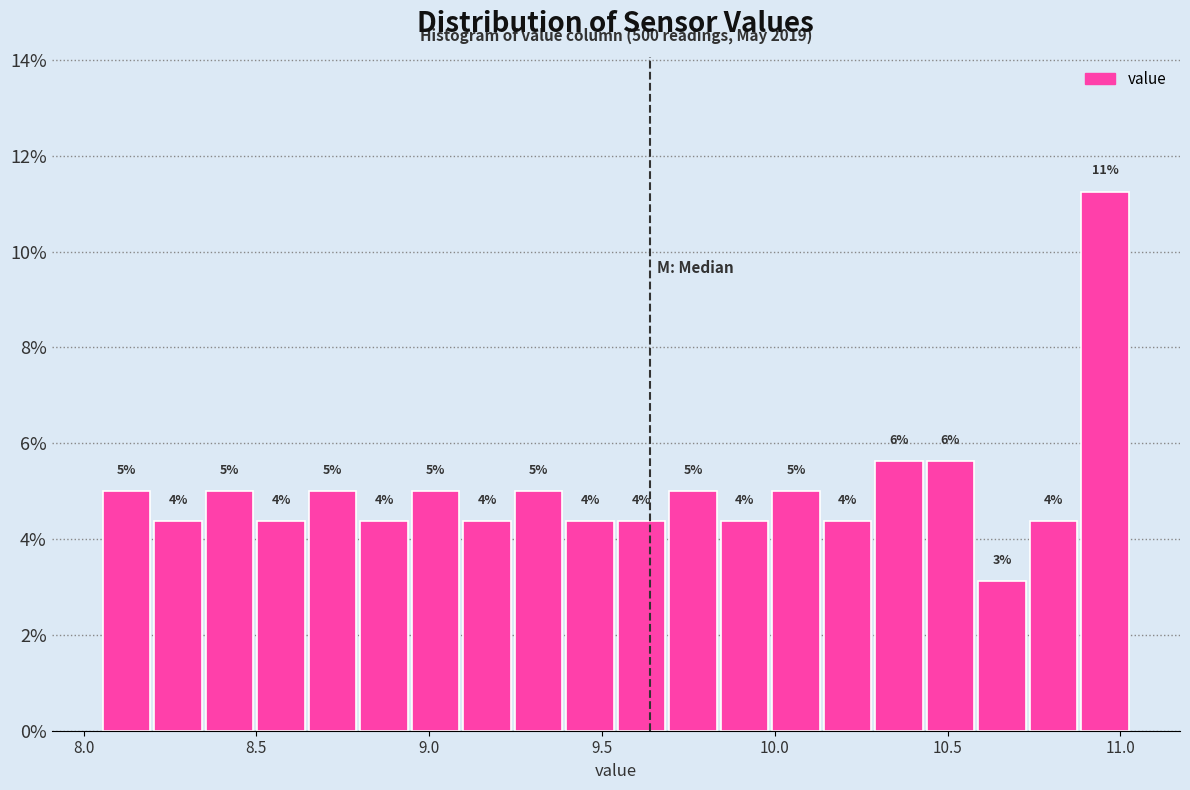

Around what value on the x-axis is the tallest bar? Give the approximate position of its centre, as read against the axis.

10.95